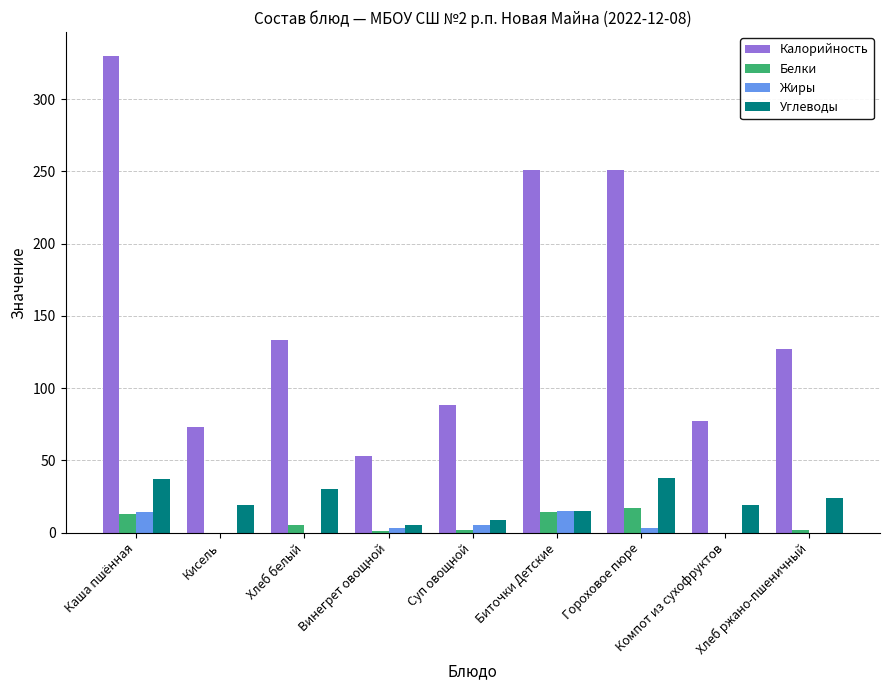

What is the greatest value displayed?

330